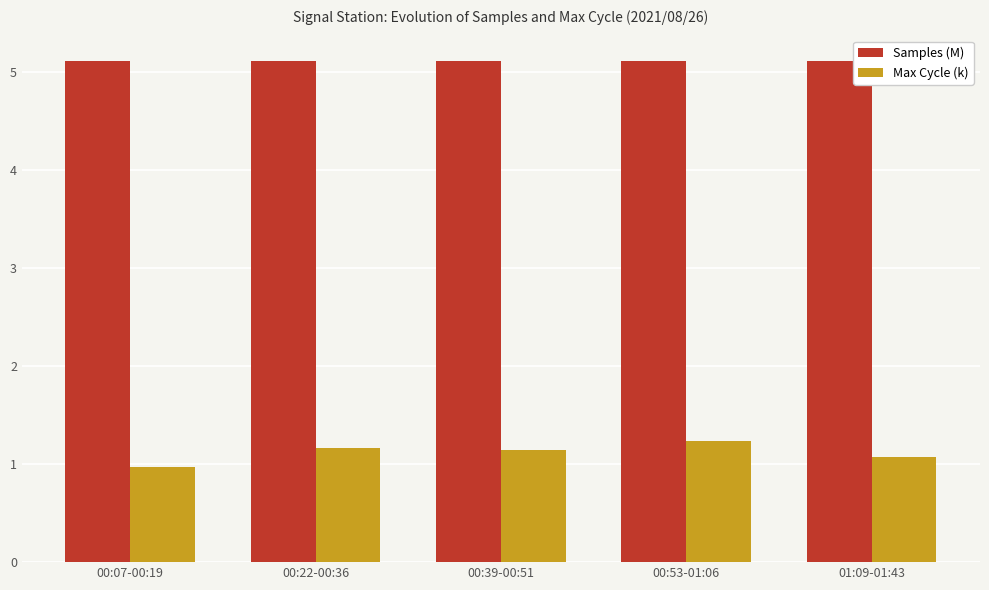

What is the maximum value shown in the chart?

5.1